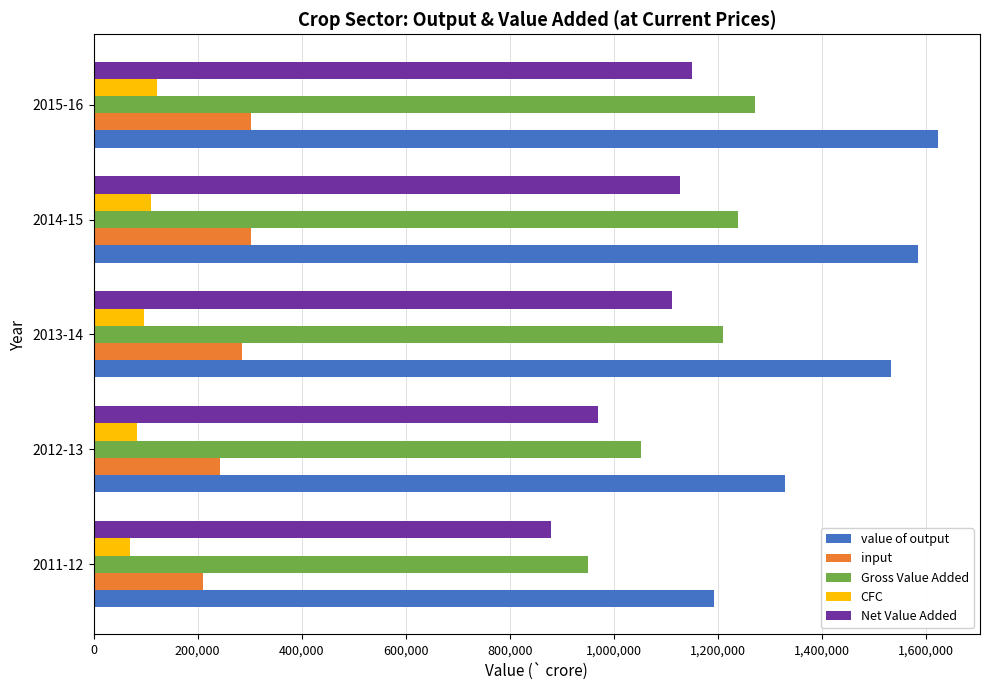

What is the difference between the maximum and minimum values in the value of output series?

431011